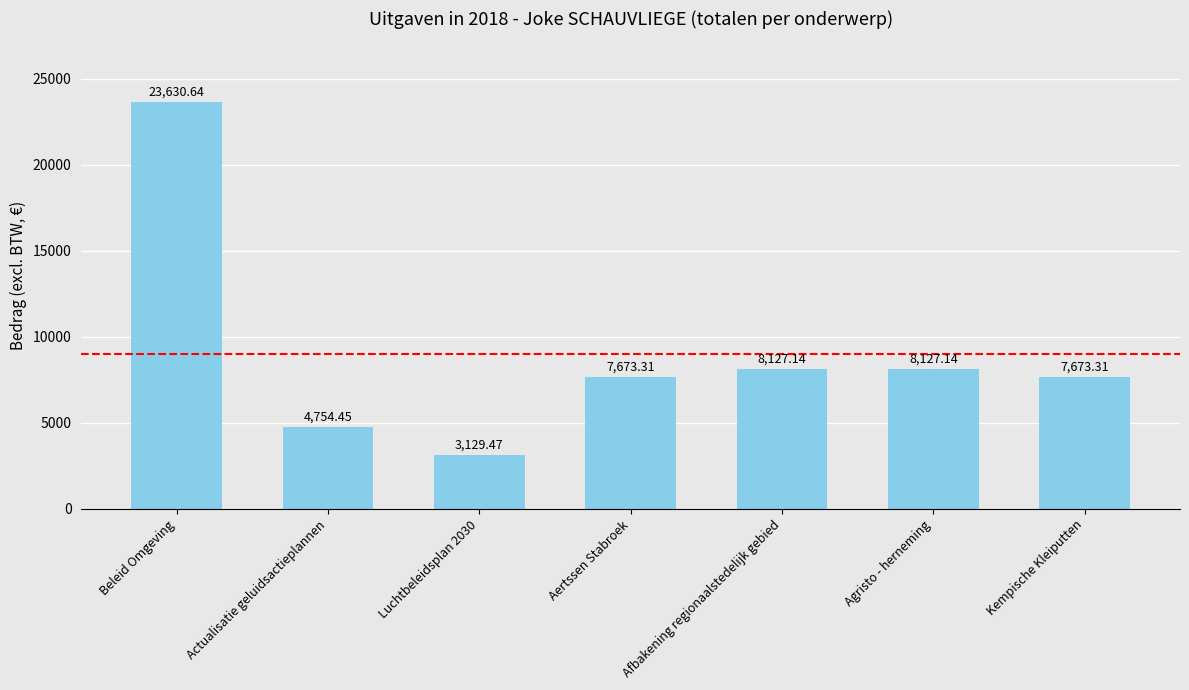

What is the difference between the second highest and second lowest values?

3372.7